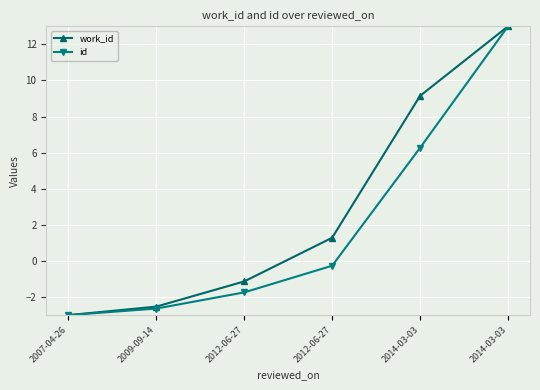

Does the chart have visible grid lines?

Yes